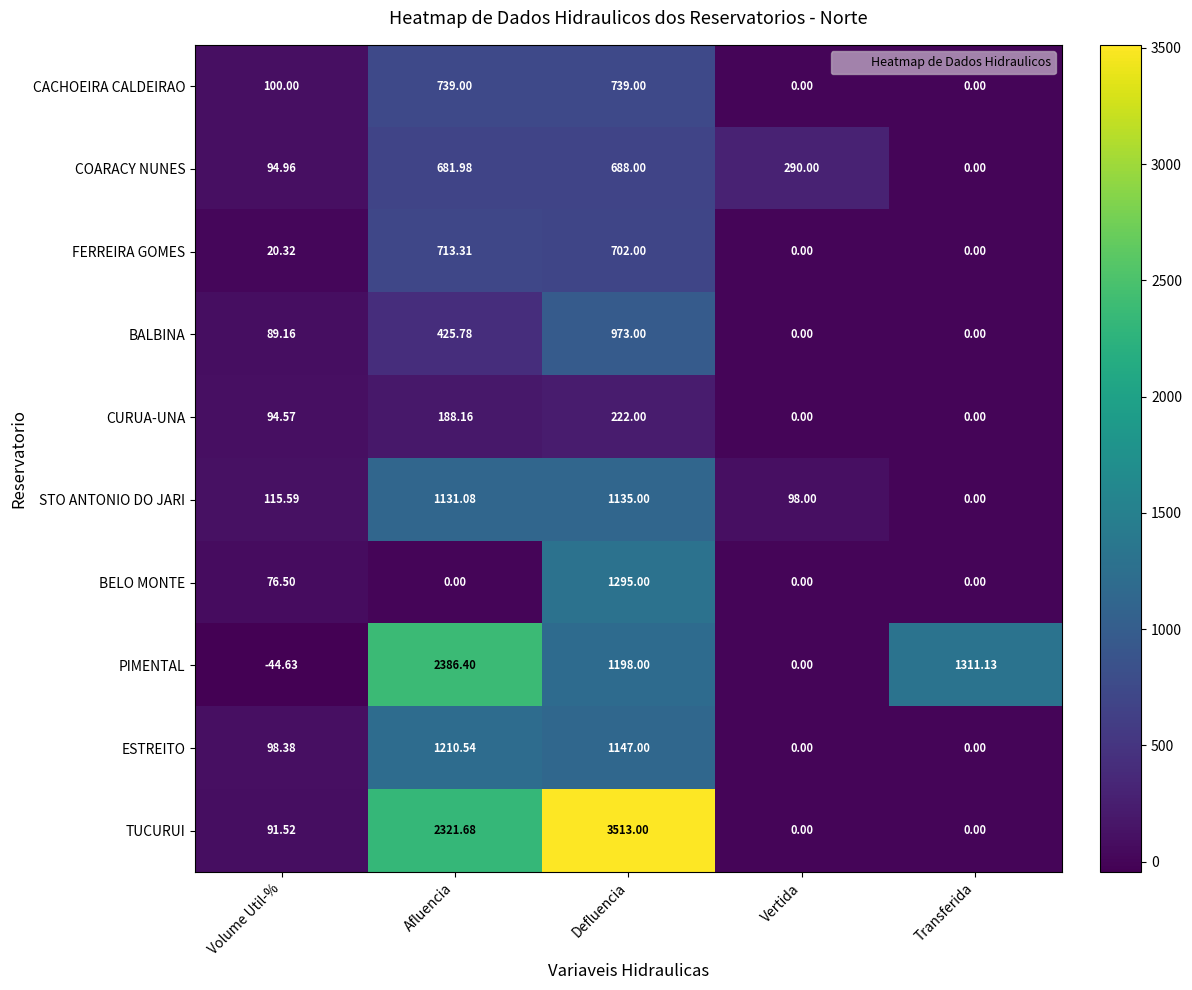

At how many categories does at least one series exceed 189?

4